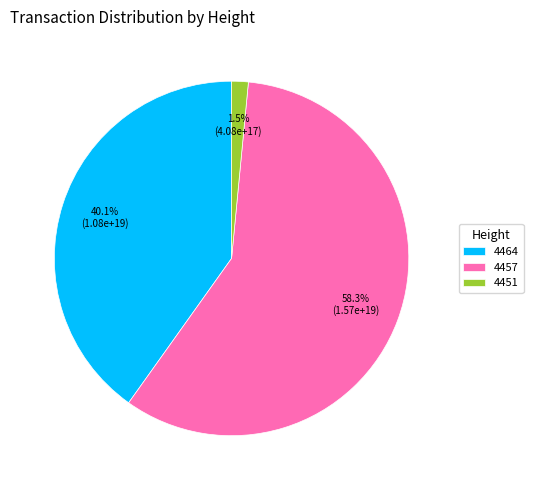

Do 4451 and 4464 together represent more than half of the pie?

No